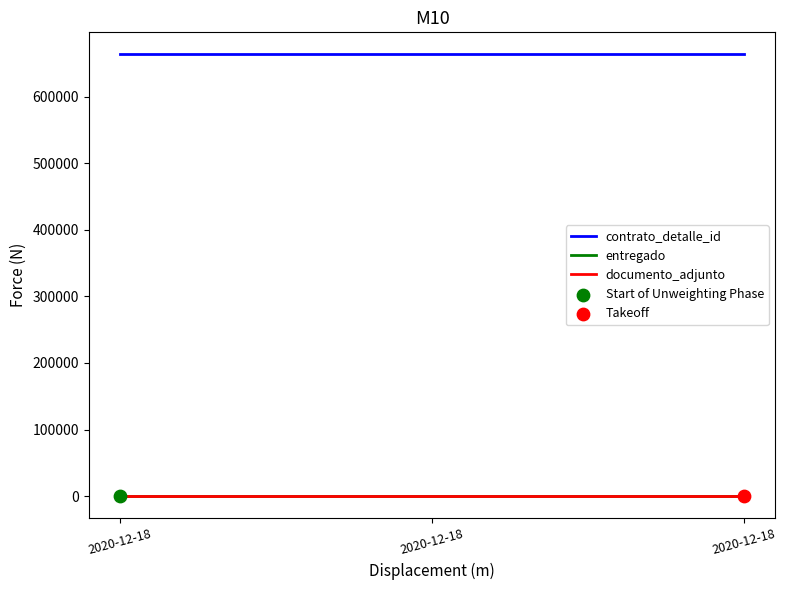

What is the total value across all series at 2020-12-18?

663651